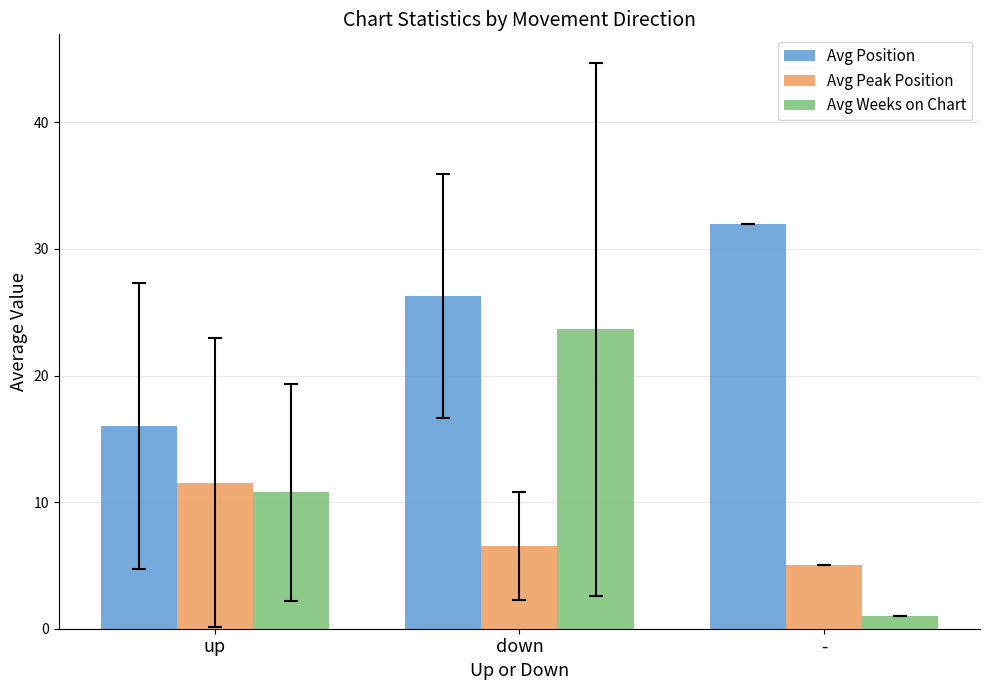

What is the value of the Avg Position bar at the 2nd from the left?

26.3